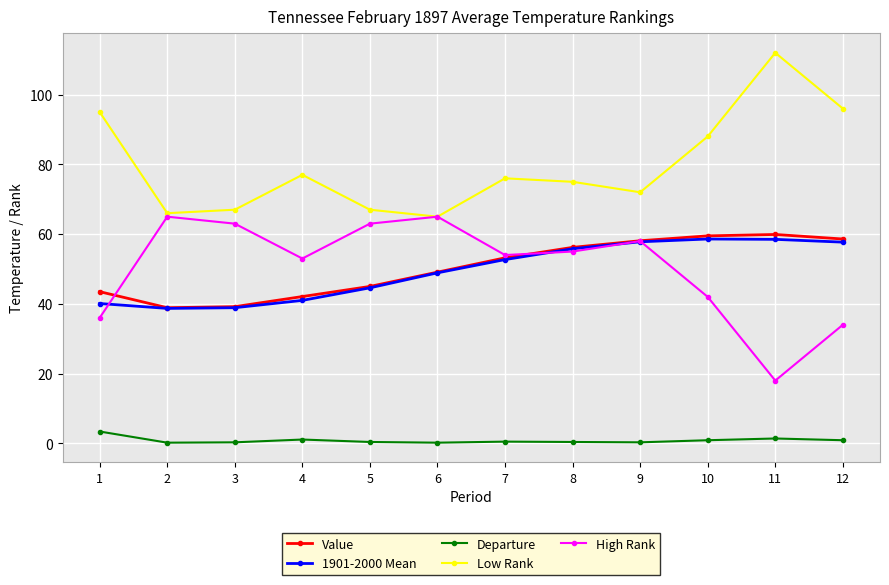

Where does the Low Rank series first go above 76?

1